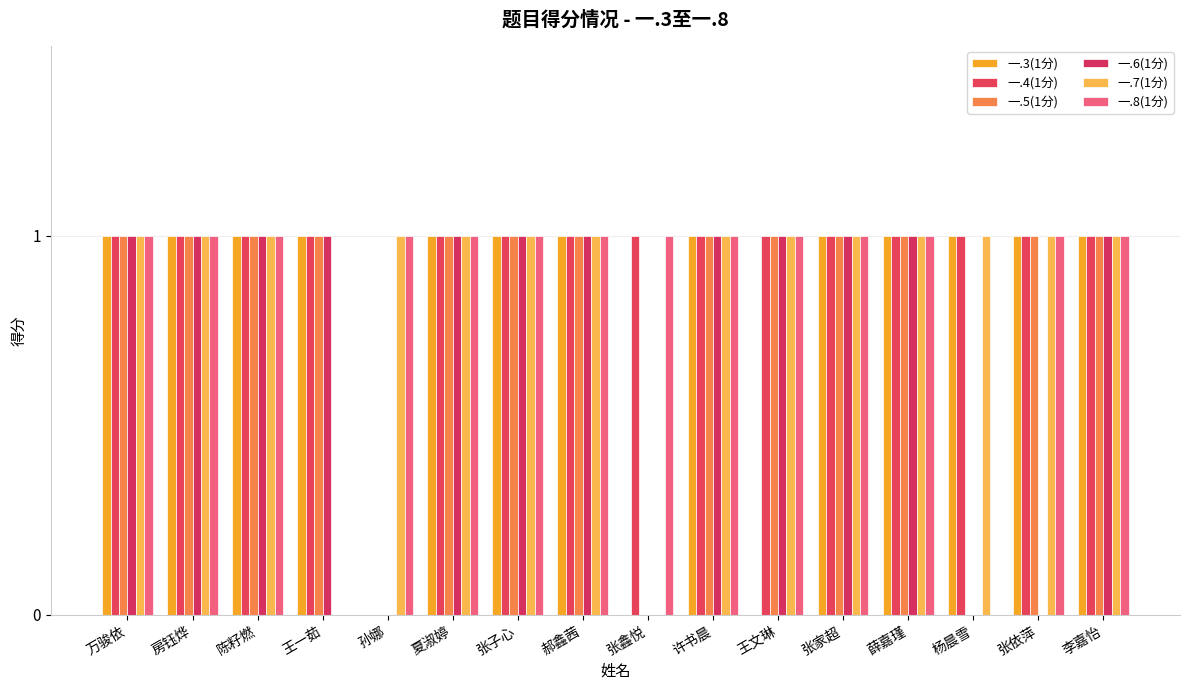

Rank the series at 夏淑婷 from highest to lowest value.

一.3(1分), 一.4(1分), 一.5(1分), 一.6(1分), 一.7(1分), 一.8(1分)